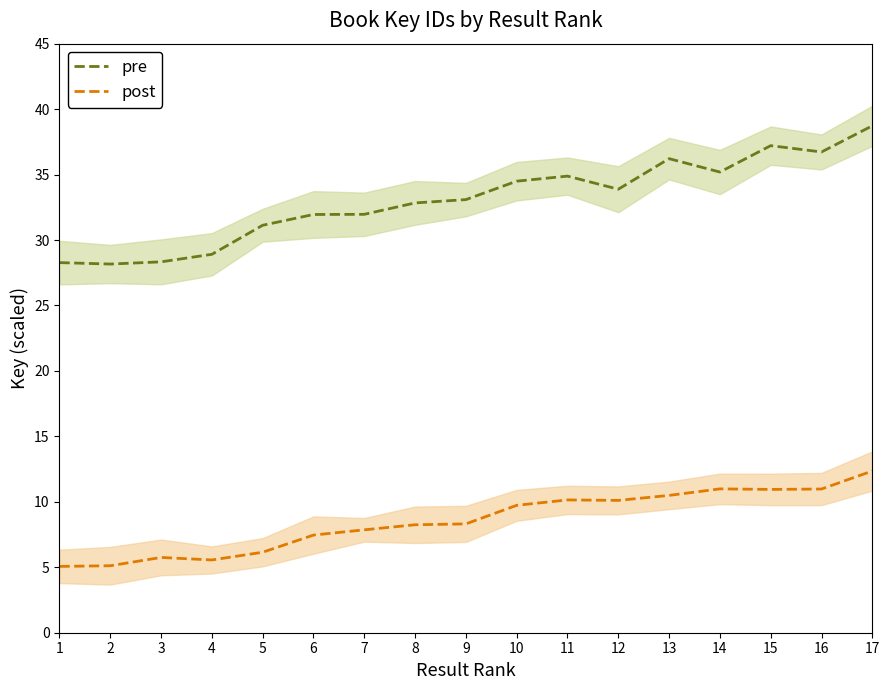

What is the difference between the highest and lowest values at 13?

25.7